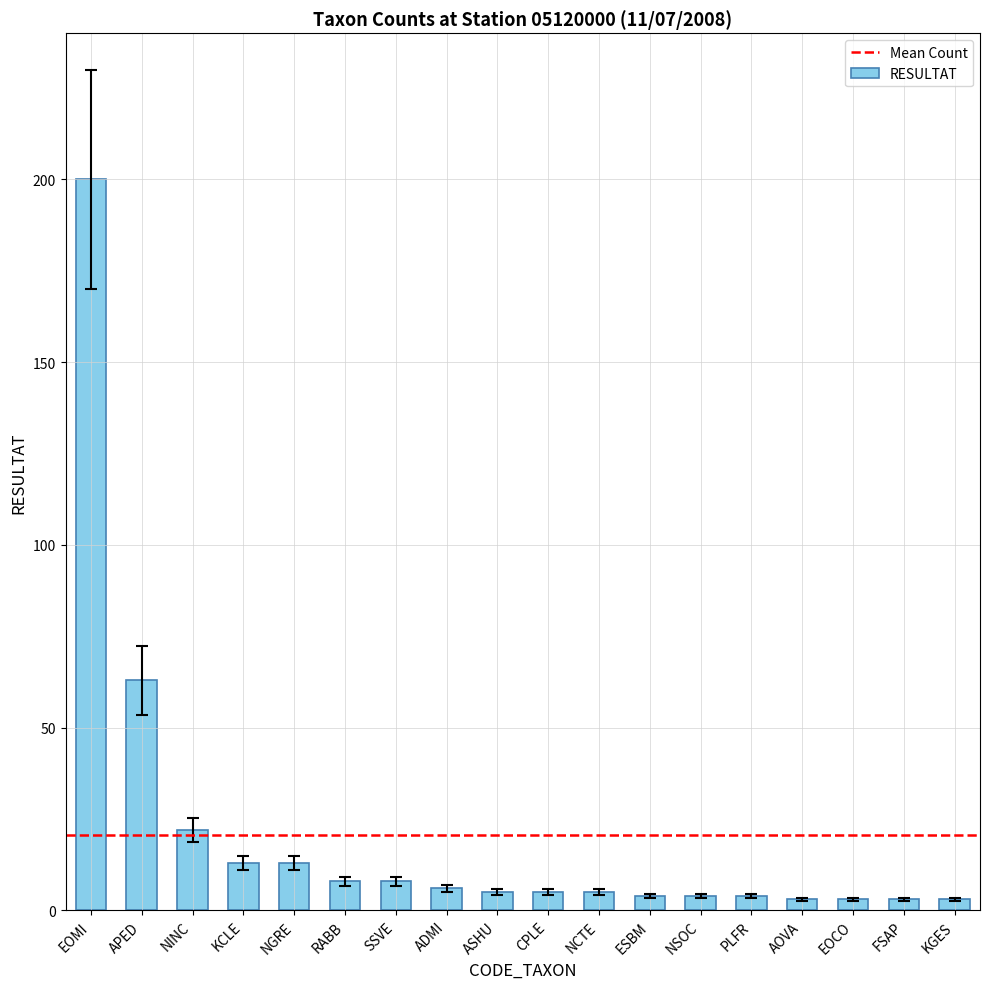

The chart shows a value of 23 at NGRE. True or false?

False